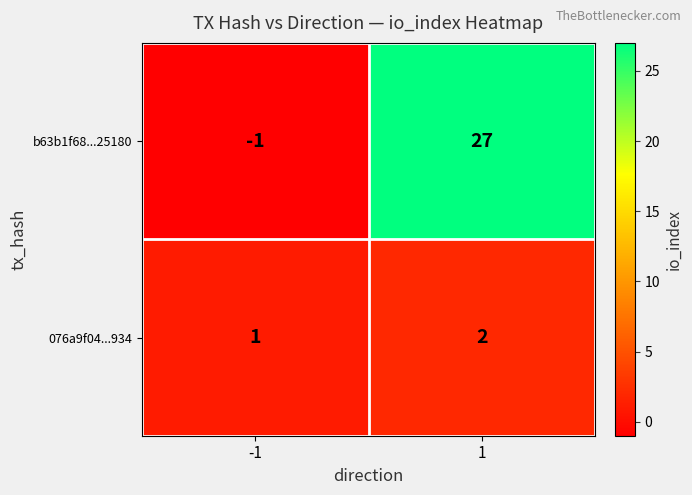

What is the difference between the highest and lowest values at -1?

2